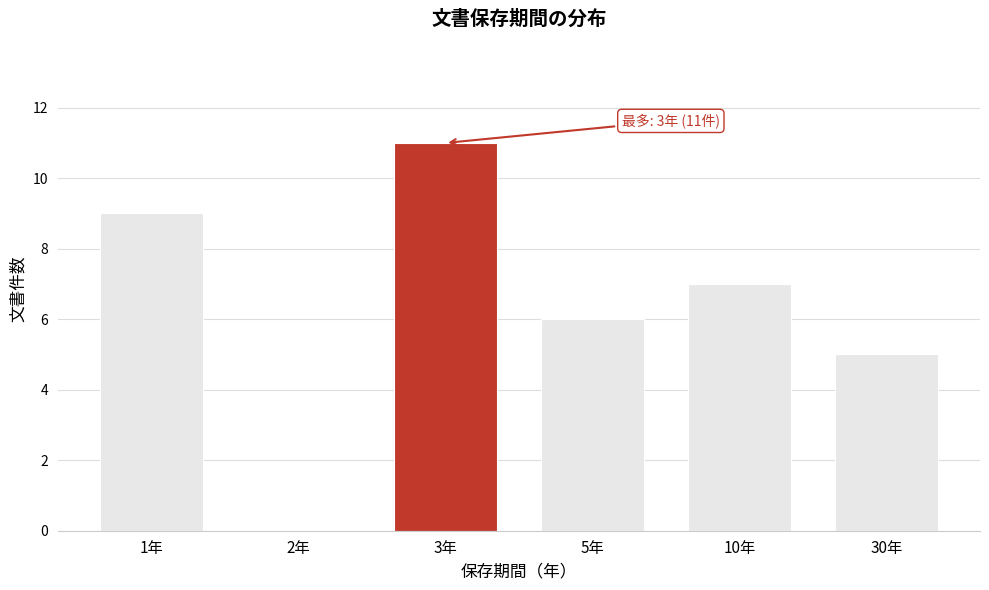

Reading right to left, what are all the values shown in this chart?

30年=5	10年=7	5年=6	3年=11	2年=0	1年=9